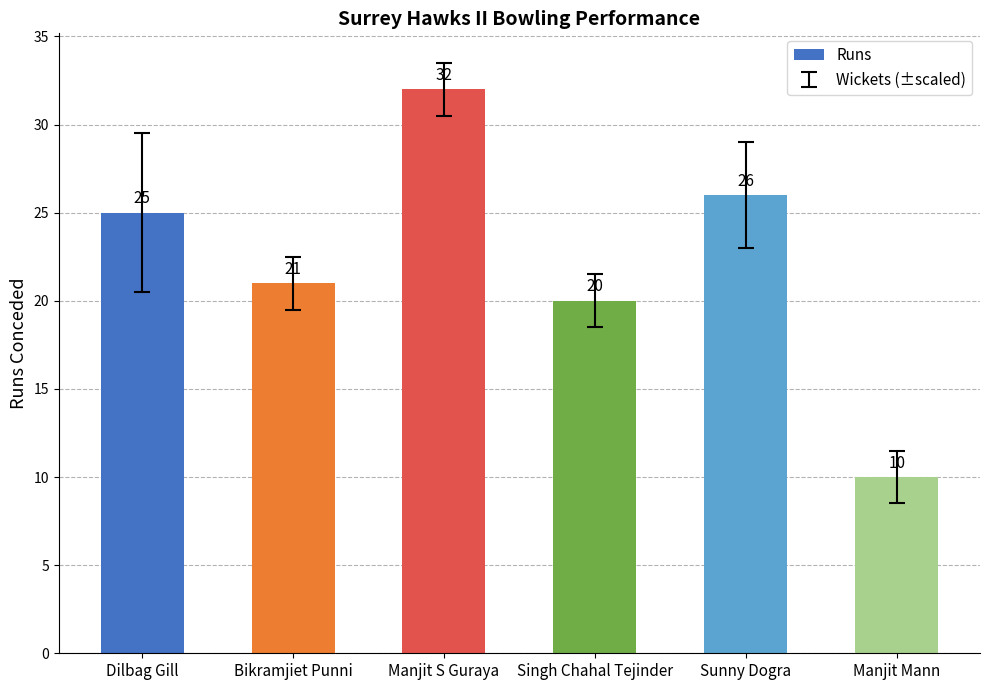

Does the chart contain any negative values?

No